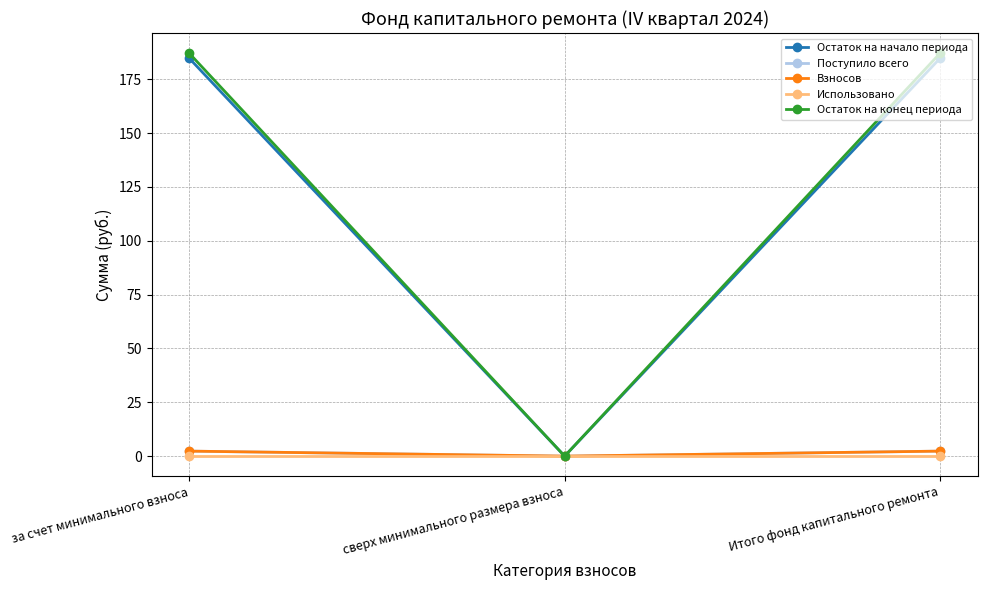

Rank the categories by Взносов value from highest to lowest.

за счет минимального взноса, Итого фонд капитального ремонта, сверх минимального размера взноса